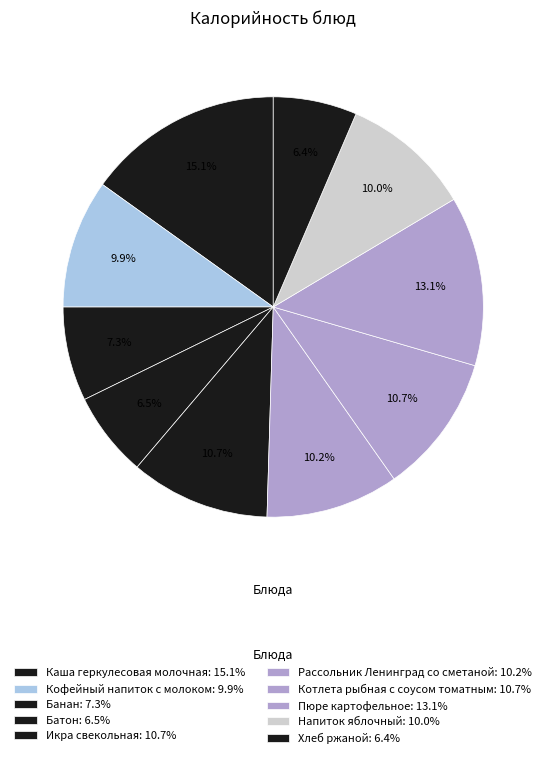

To the nearest percent, what portion does Пюре картофельное represent?

13%